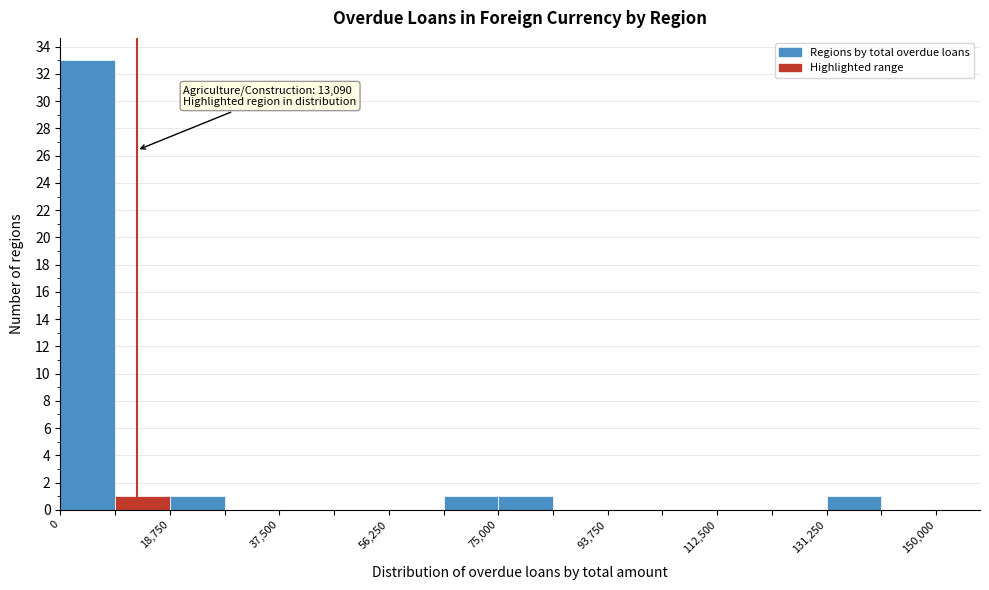

Over which range of the x-axis is the bar tallest?

0 to 10000